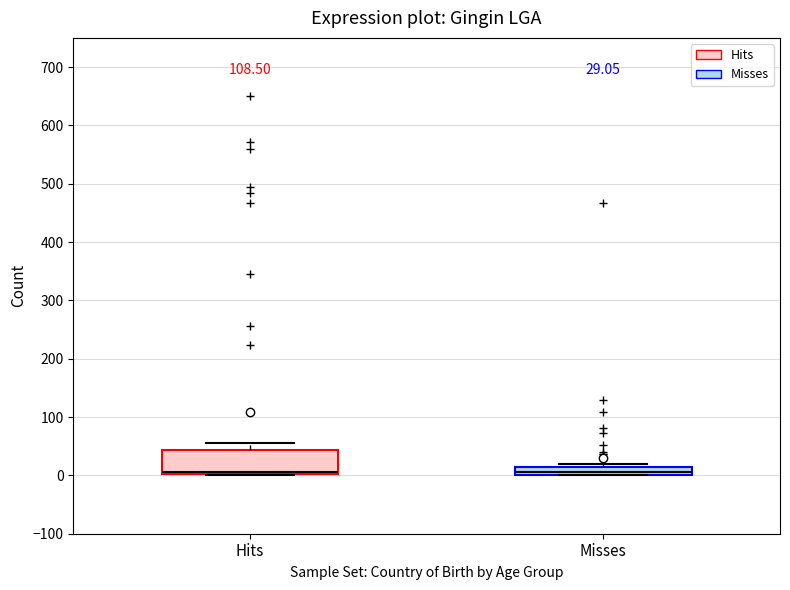

Which box is the tallest, from its lower edge to its upper edge?

Hits